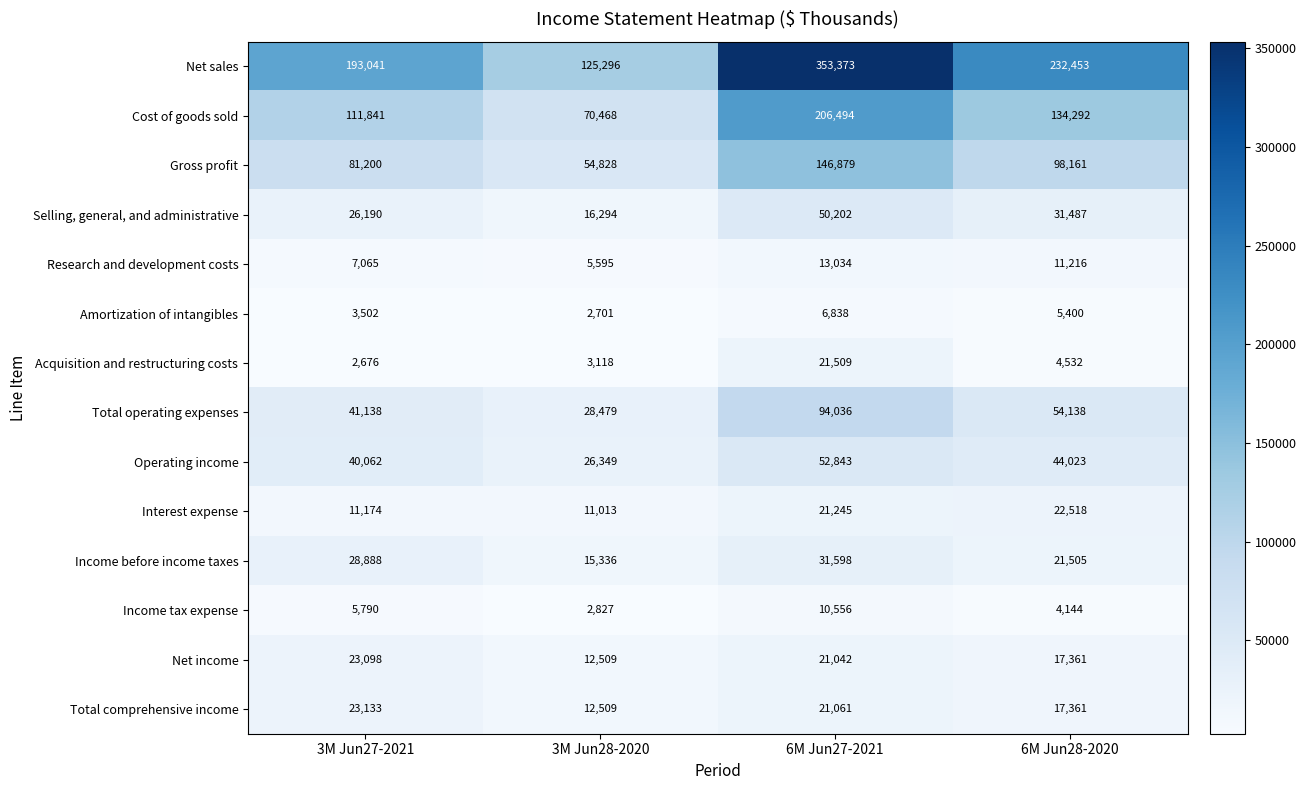

At which label is Net sales closest to 239334?

6M Jun28-2020